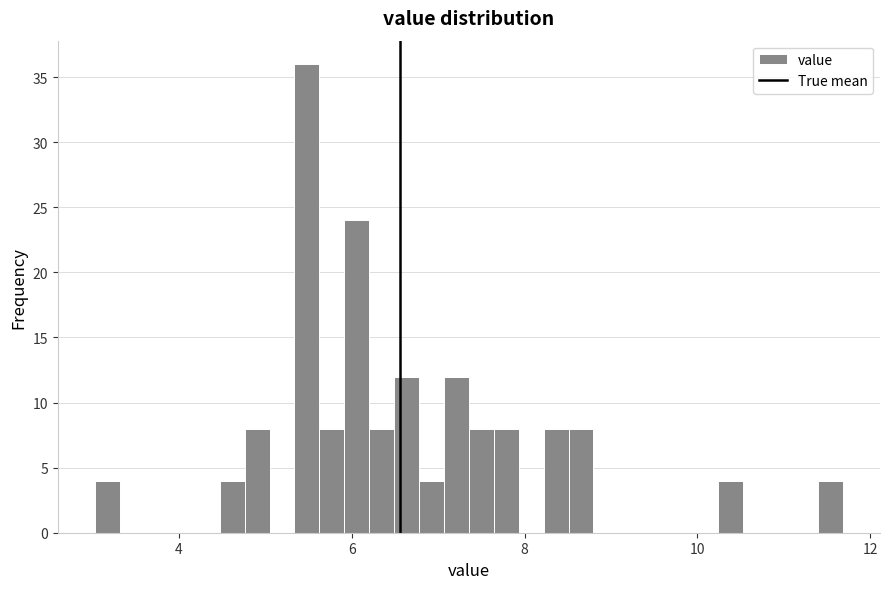

Around what value on the x-axis is the tallest bar? Give the approximate position of its centre, as read against the axis.

5.4